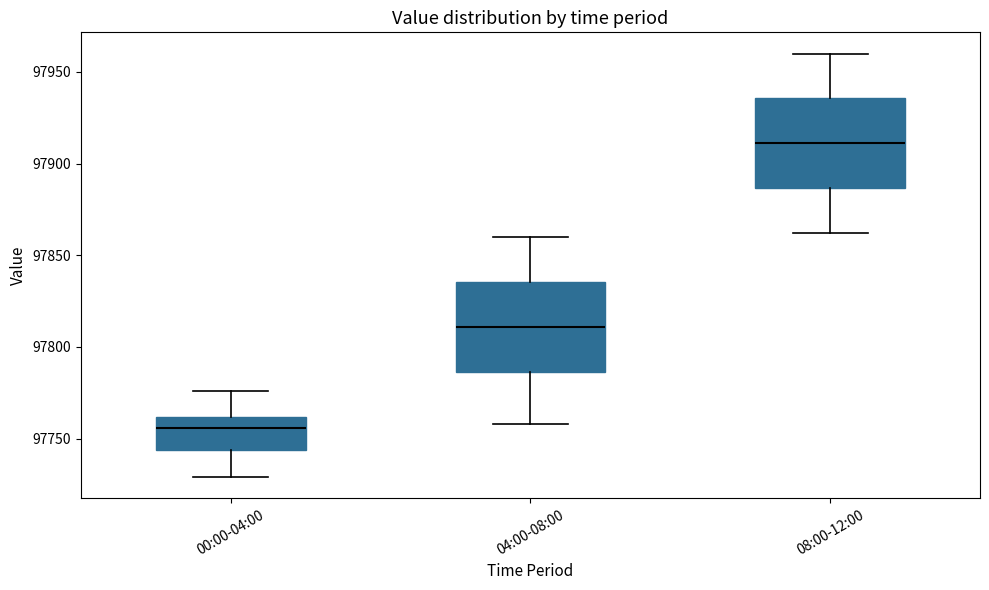

Which box's median line is the lowest?

00:00-04:00